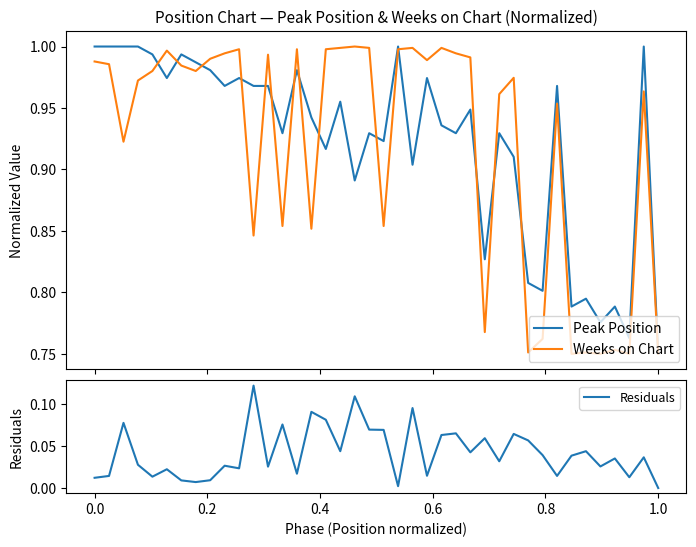

Which series has the largest range (max minus min)?

Peak Position